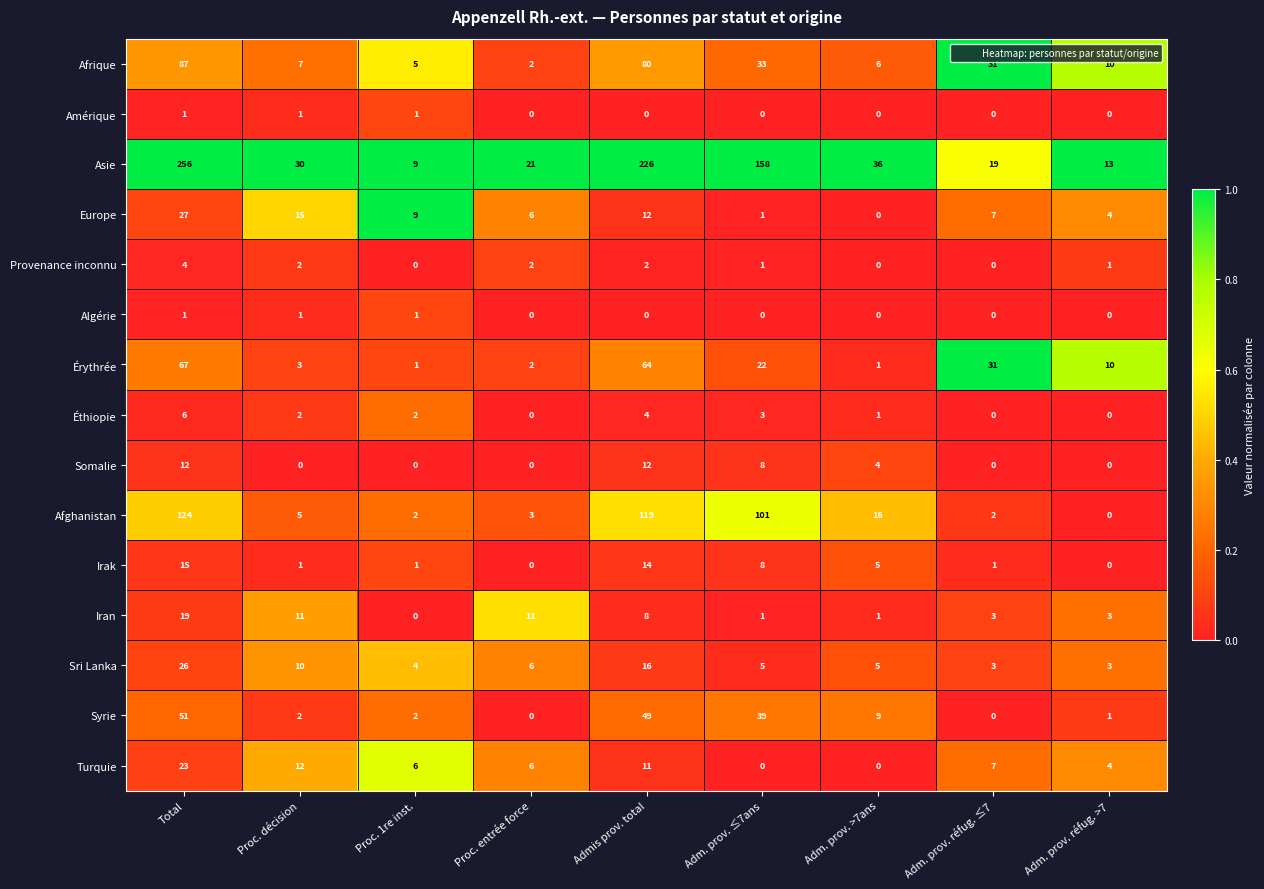

At which category does the chart reach its peak across all series?

Total